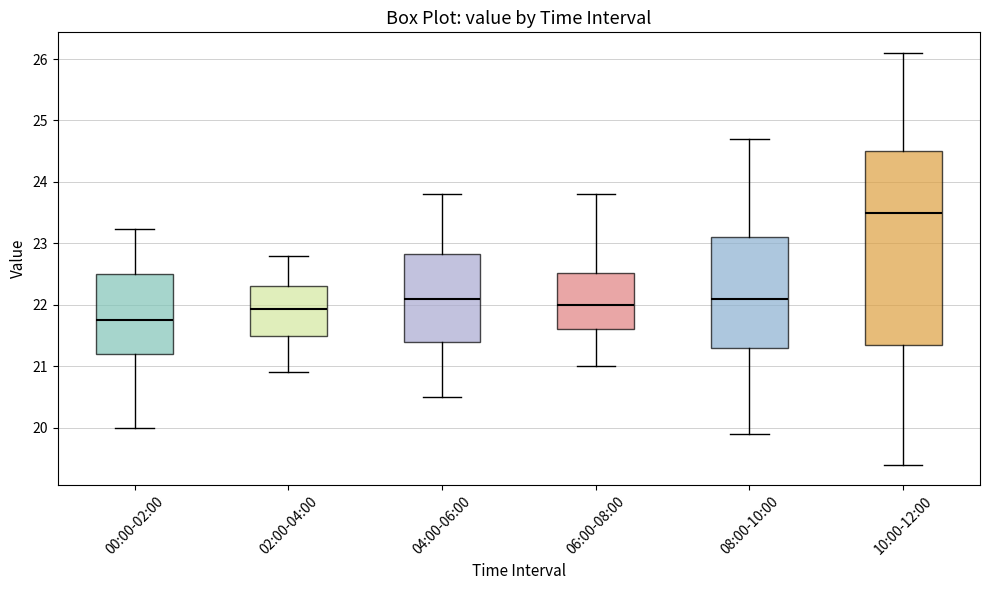

Reading left to right, read every box against the y-axis: the position of its median line, the range the box covers, and the ends of its whiskers. The values are not printed on the chart, so give them approximately, as read against the axis.

00:00-02:00: median 21.8, box 21.2 to 22.5, whiskers 20.0 to 23.2
02:00-04:00: median 21.9, box 21.5 to 22.3, whiskers 20.9 to 22.8
04:00-06:00: median 22.1, box 21.4 to 22.8, whiskers 20.5 to 23.8
06:00-08:00: median 22.0, box 21.6 to 22.5, whiskers 21.0 to 23.8
08:00-10:00: median 22.1, box 21.3 to 23.1, whiskers 19.9 to 24.7
10:00-12:00: median 23.5, box 21.4 to 24.5, whiskers 19.4 to 26.1